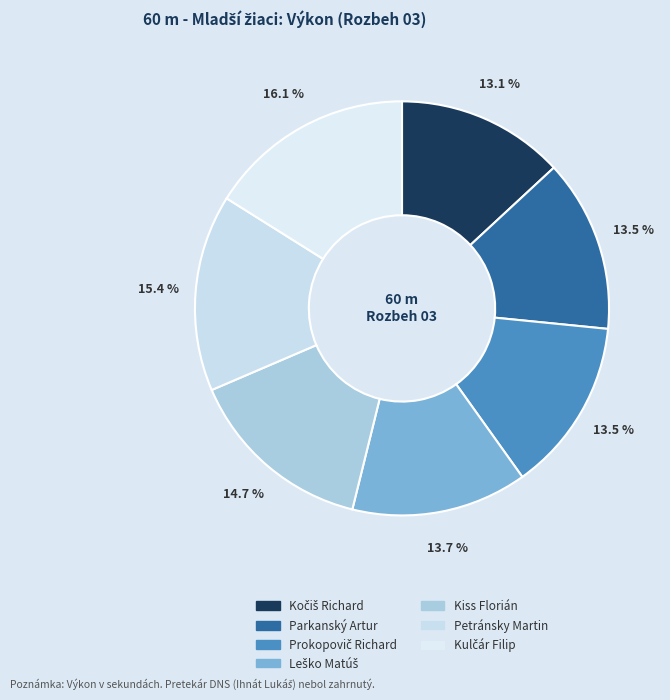

What is the change in value from Kočiš Richard to Petránsky Martin?

+1.5